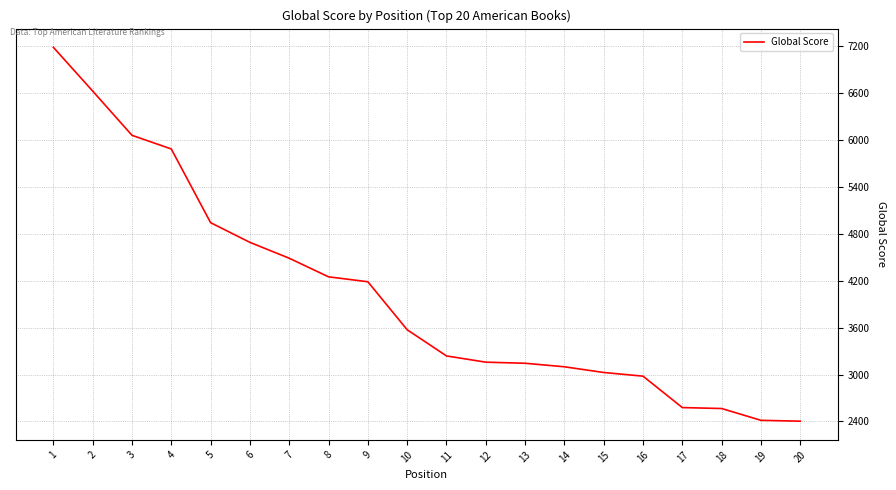

Does the chart have visible grid lines?

Yes